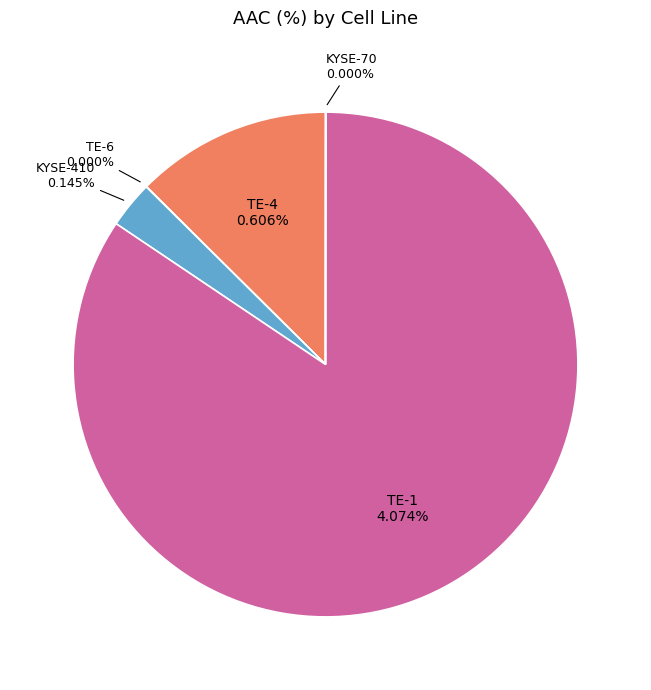

The KYSE-410 slice represents 3% of the pie. True or false?

True